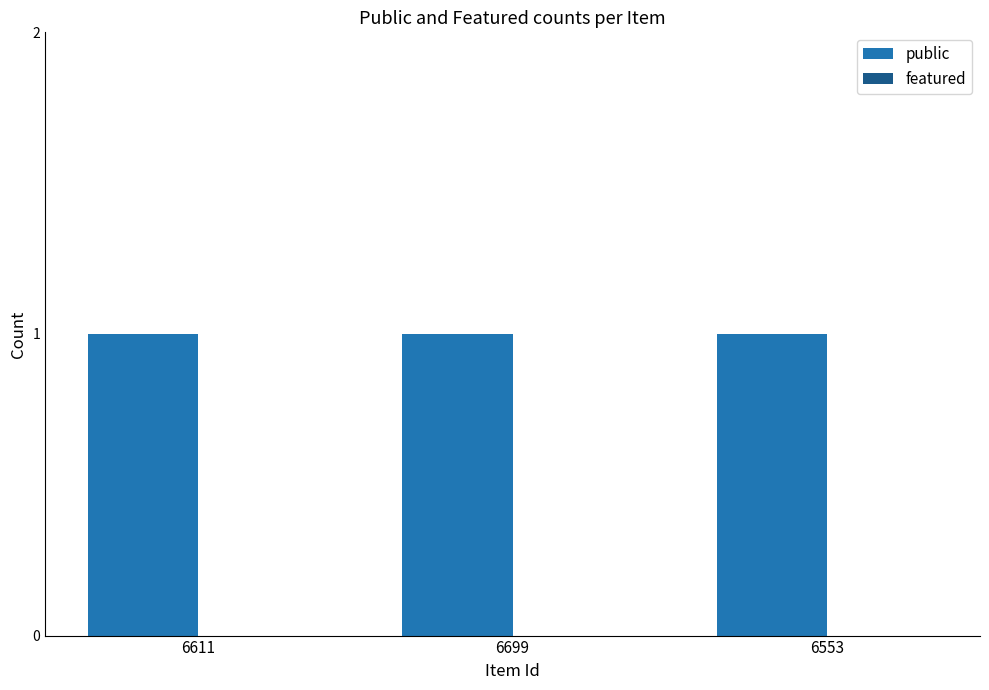

Are the bars grouped side by side (vs. stacked)?

Yes